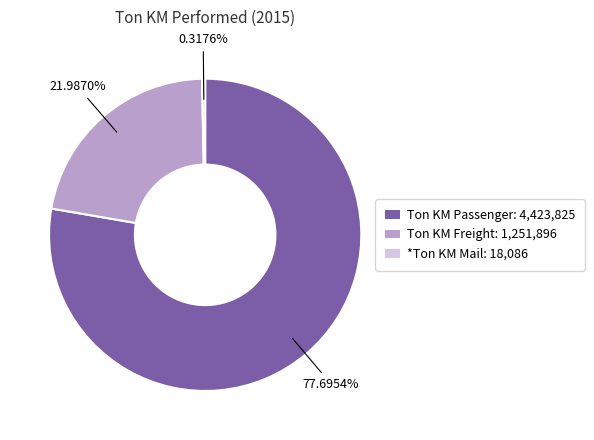

Which slice represents more than half of the pie?

Ton KM Passenger: 4,423,825